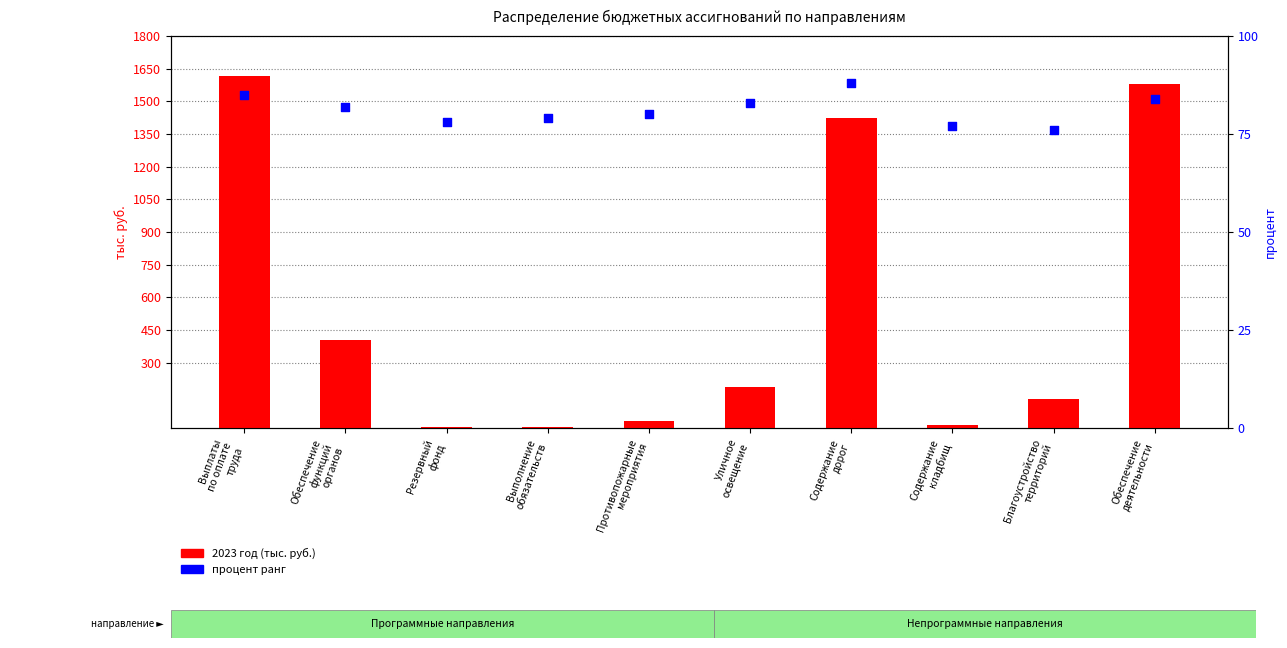

At how many categories does at least one series exceed 428?

3